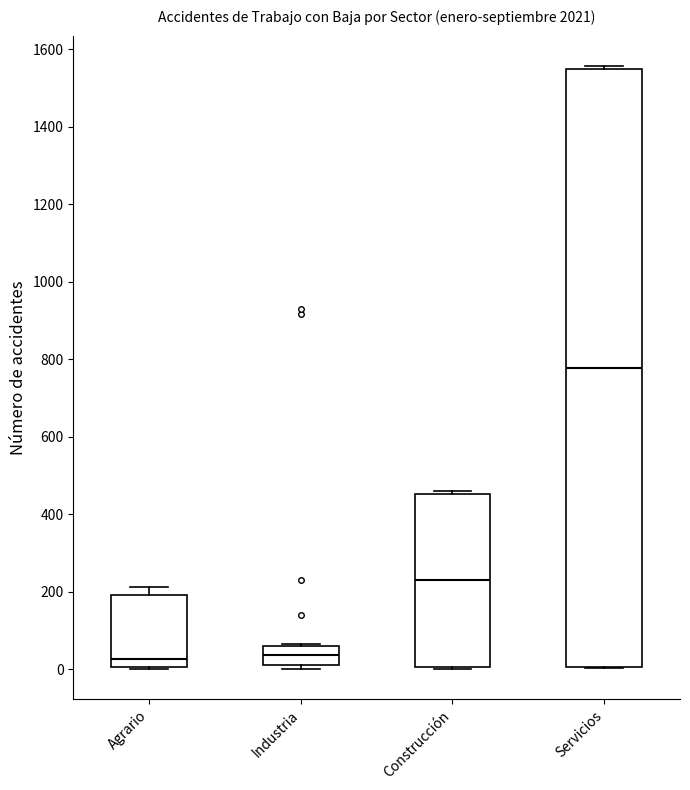

Reading left to right, transcribe this box plot: for each box, give where its median line is, the range the box spans, and where its two whiskers end, as read against the y-axis. The values are not printed on the chart, so give them approximately, as read against the axis.

Agrario: median 20, box 0 to 200, whiskers 0 to 220
Industria: median 40, box 20 to 60, whiskers 0 to 60
Construcción: median 220, box 0 to 460, whiskers 0 to 460
Servicios: median 780, box 0 to 1540, whiskers 0 to 1560